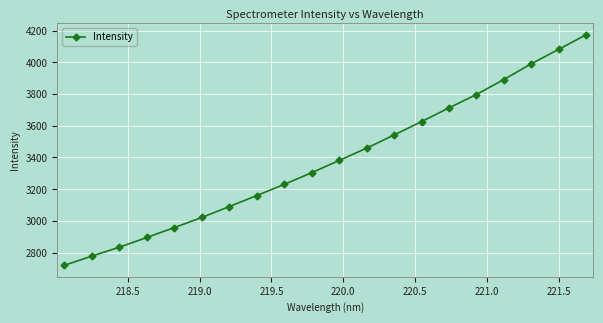

What is the sum of all values?

67650.2